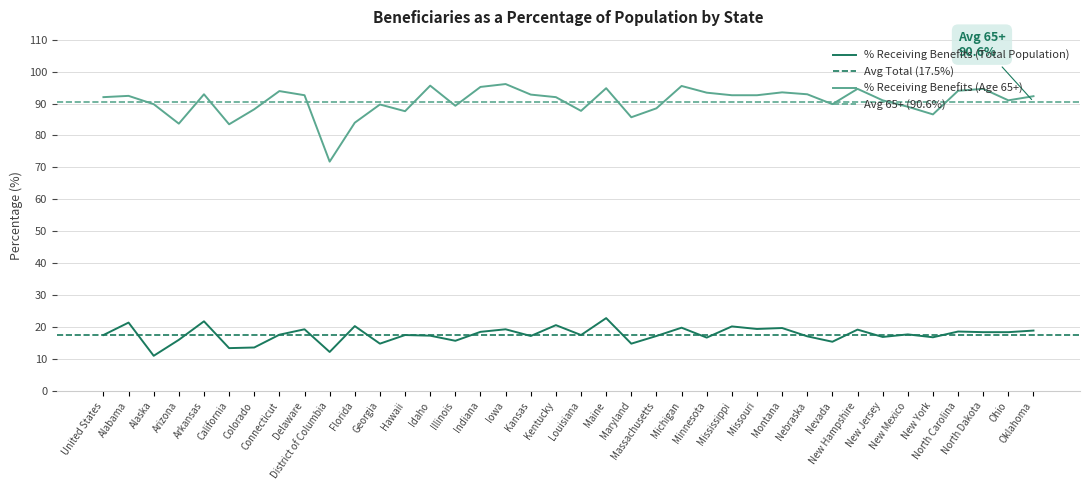

At which category does the chart reach its minimum across all series?

Alaska